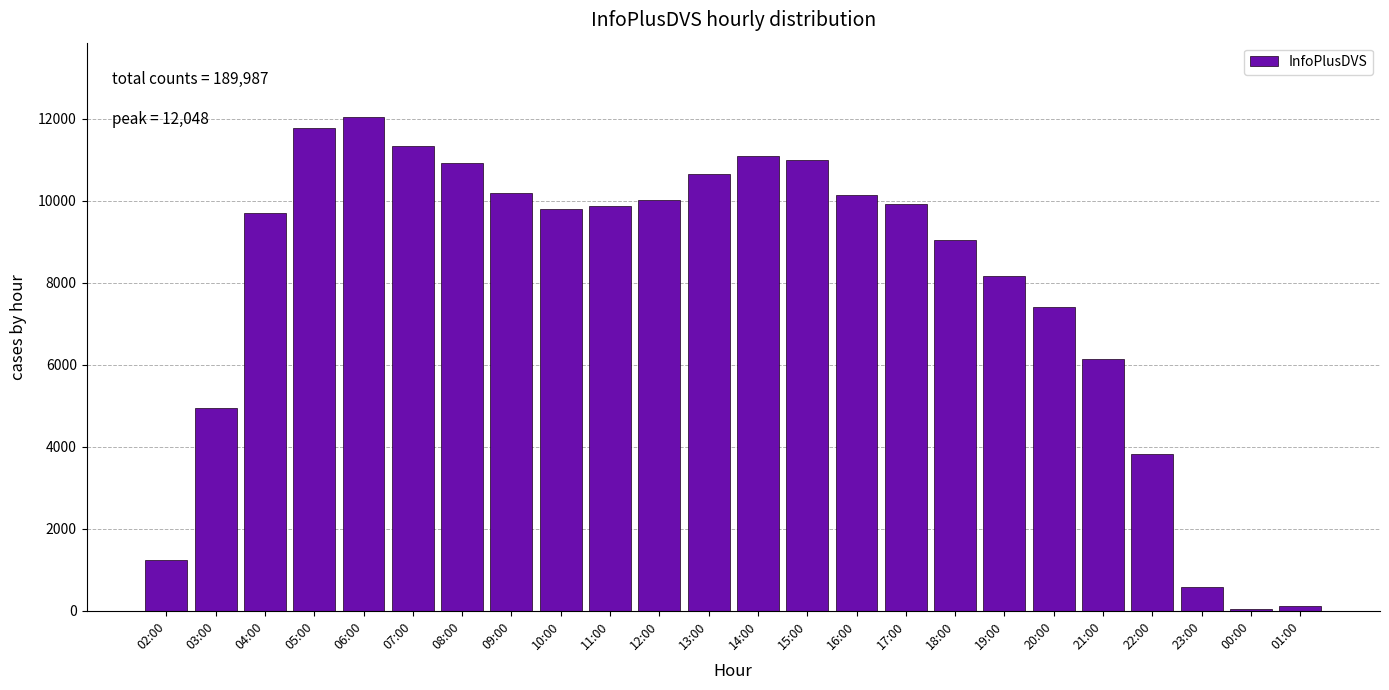

The chart shows a value of 4950 at 03:00. True or false?

True